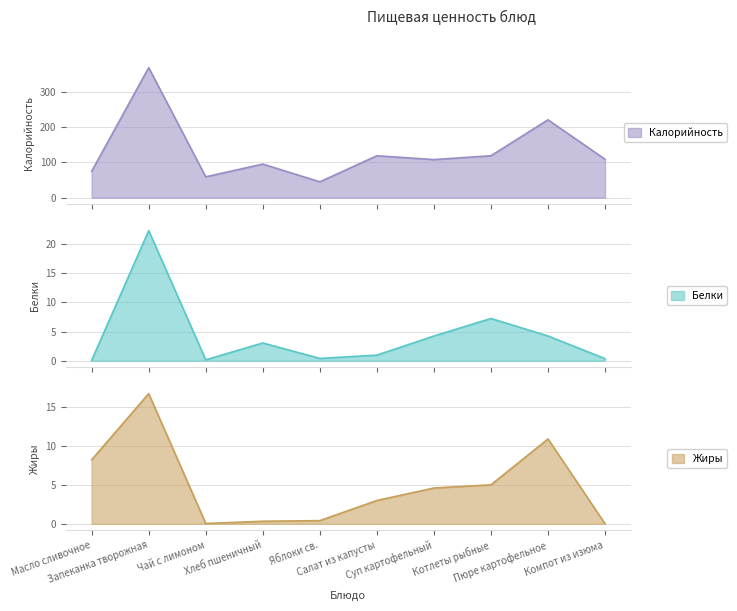

The value of Белки at Котлеты рыбные is 10.7. True or false?

False